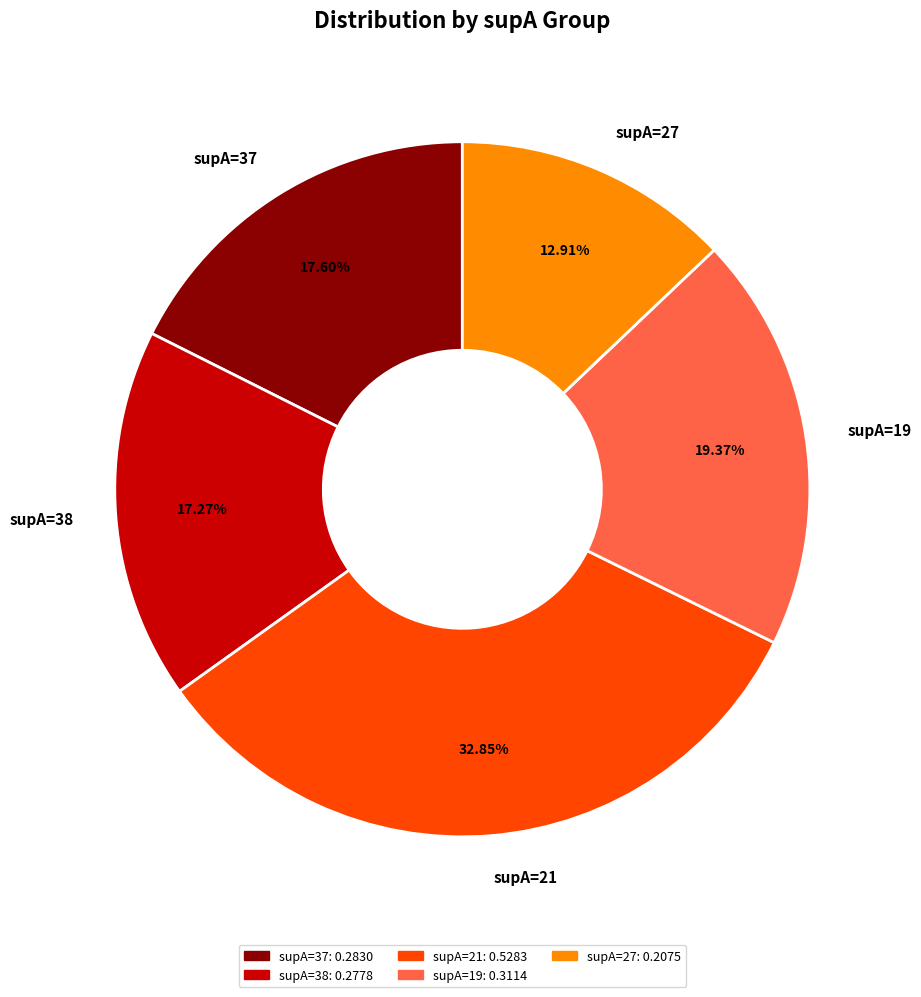

Combined, do supA=37 and supA=38 account for over 50%?

No